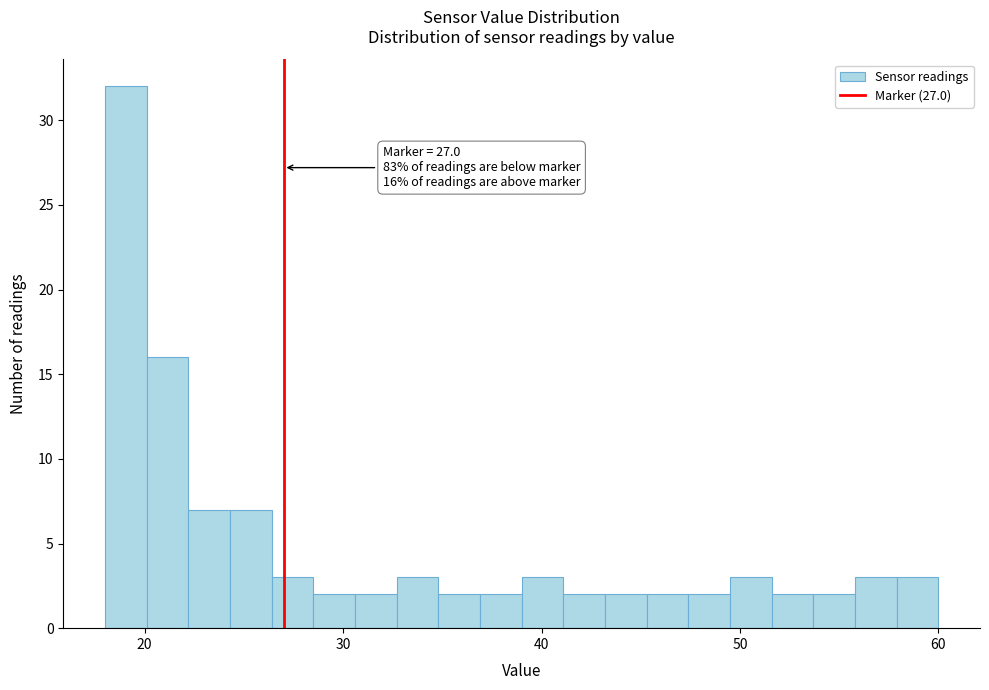

Read against the x-axis, roughly where is the centre of the tallest bar?

19